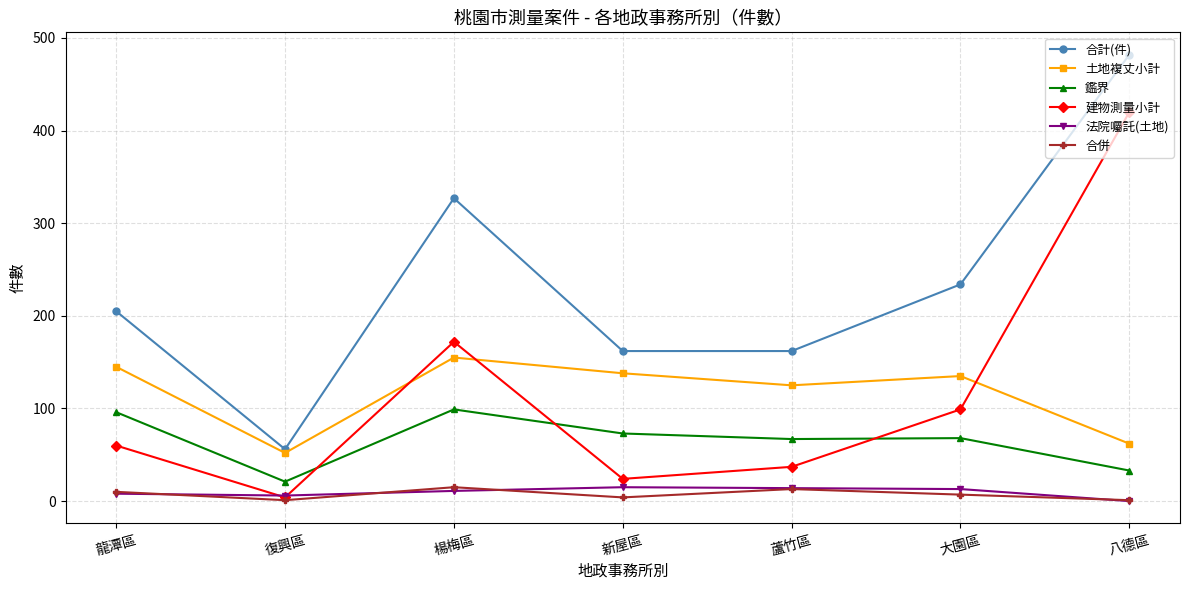

Which series has the widest spread of values?

合計(件)